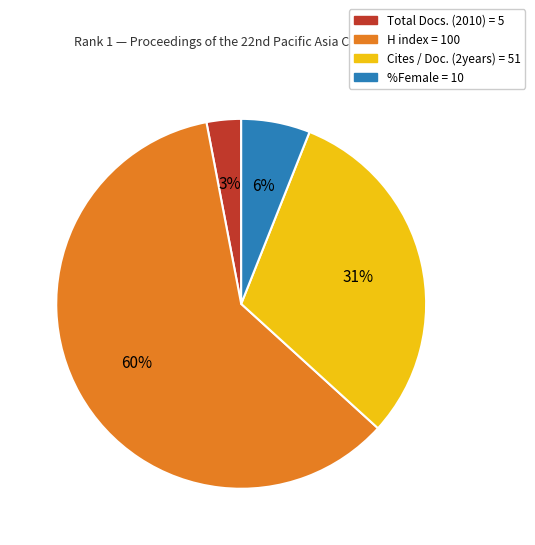

Rank the categories by value from lowest to highest.

Total Docs. (2010) = 5, %Female = 10, Cites / Doc. (2years) = 51, H index = 100